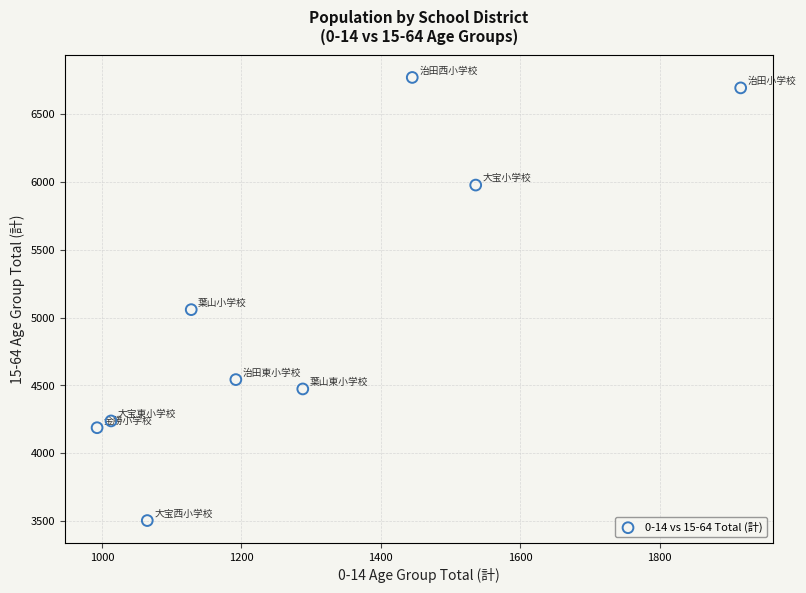

What Y value in the scatter plot is closest to 5136?

5058